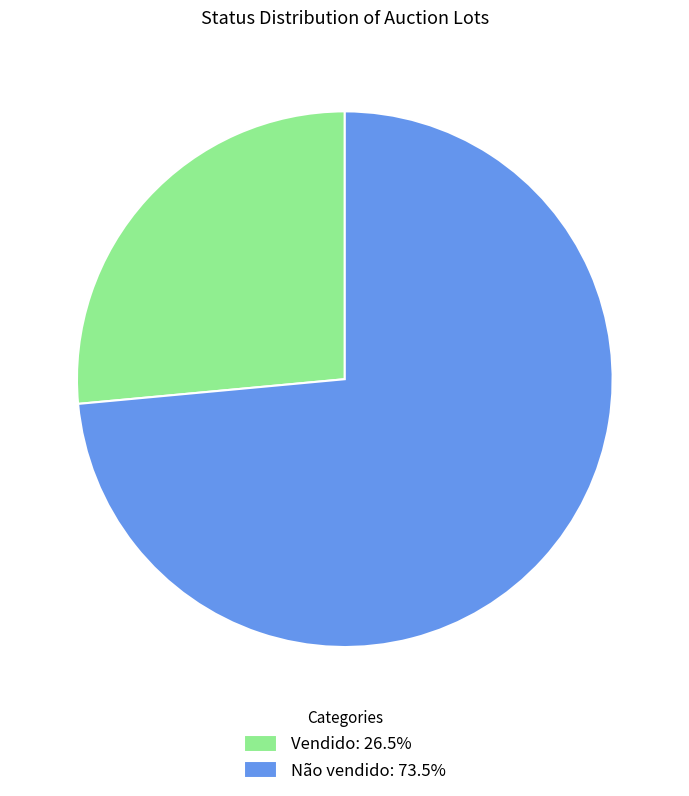

What is the ratio of the value at Vendido: 26.5% to the value at Não vendido: 73.5%?

0.4